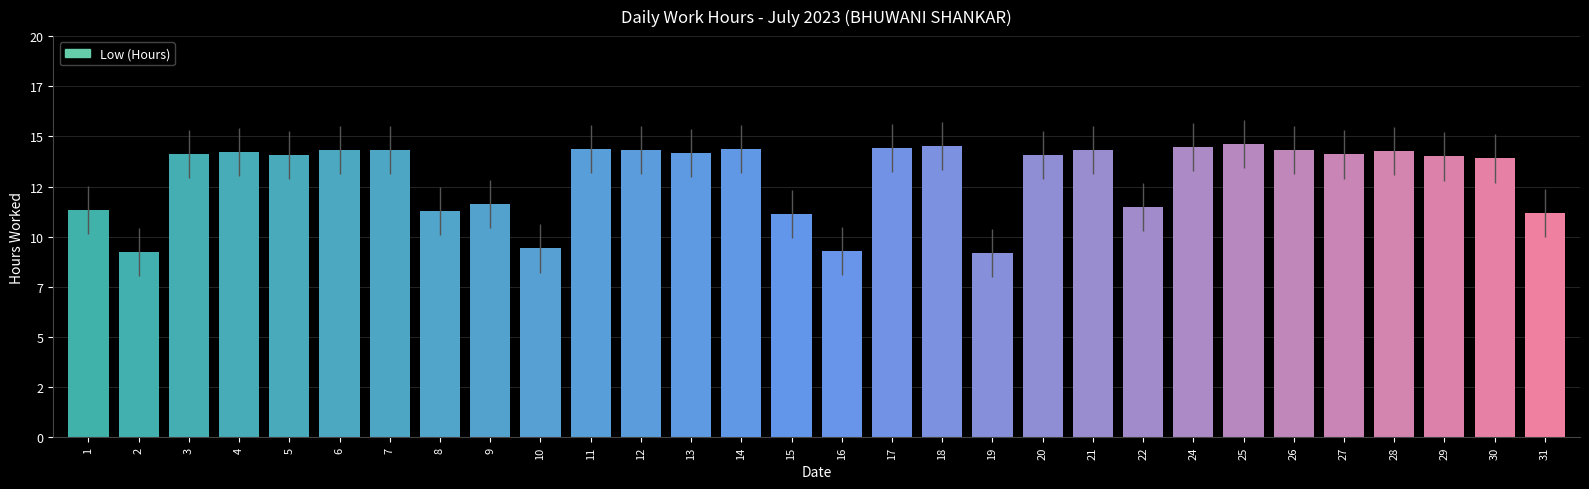

Are the bars horizontal?

No